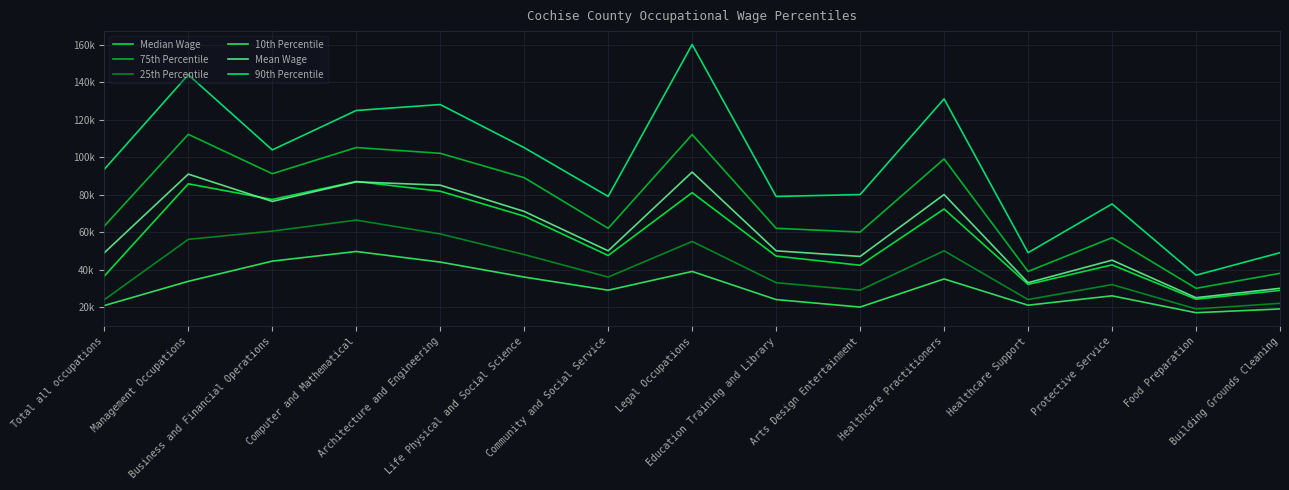

Does the chart display data point markers on the line(s)?

No